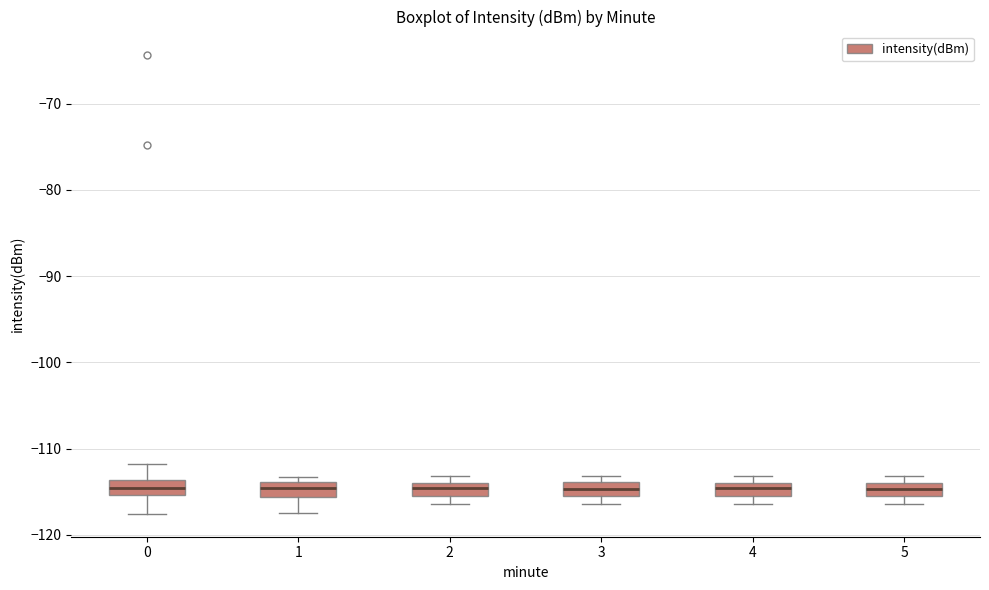

Reading left to right, read every box against the y-axis: the position of its median line, the range the box covers, and the ends of its whiskers. The values are not printed on the chart, so give them approximately, as read against the axis.

0: median -115 (inside the box), box -115 to -114, whiskers -118 to -112
1: median -115, box -116 to -114, whiskers -117 to -113
2: median -115, box -116 to -114, whiskers -116 (below the box's lower edge) to -113
3: median -115, box -116 to -114, whiskers -116 (below the box's lower edge) to -113
4: median -115, box -116 to -114, whiskers -116 (below the box's lower edge) to -113
5: median -115, box -116 to -114, whiskers -116 (below the box's lower edge) to -113